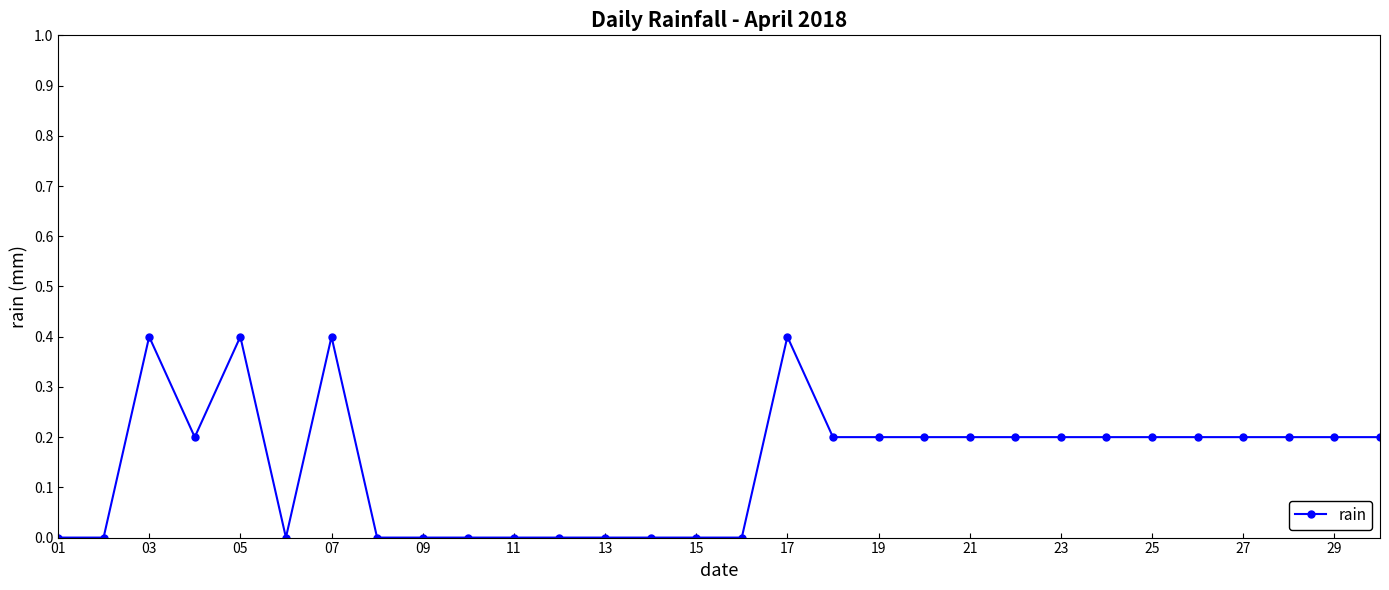

What is the difference between the second highest and minimum values?

0.4